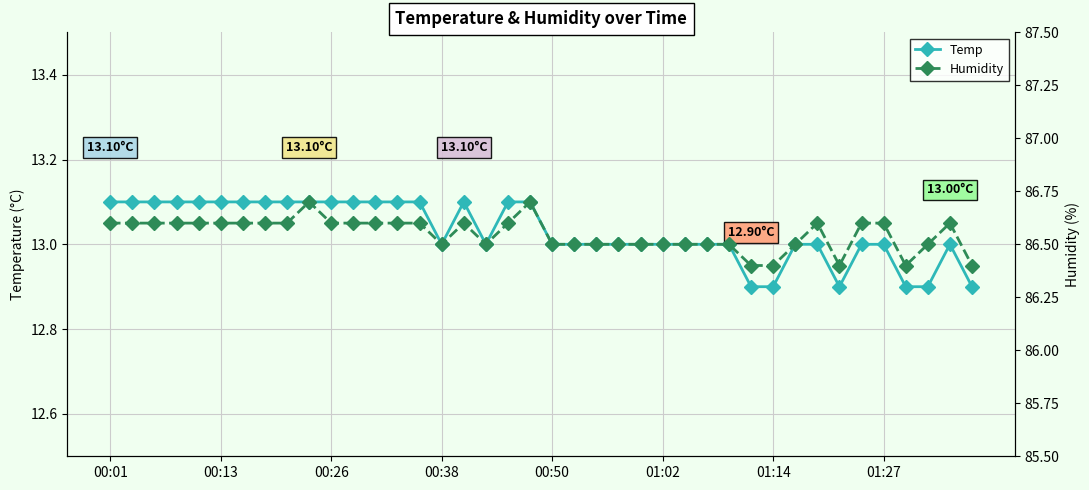

Rank the series by their maximum value, from lowest to highest.

Temp, Humidity